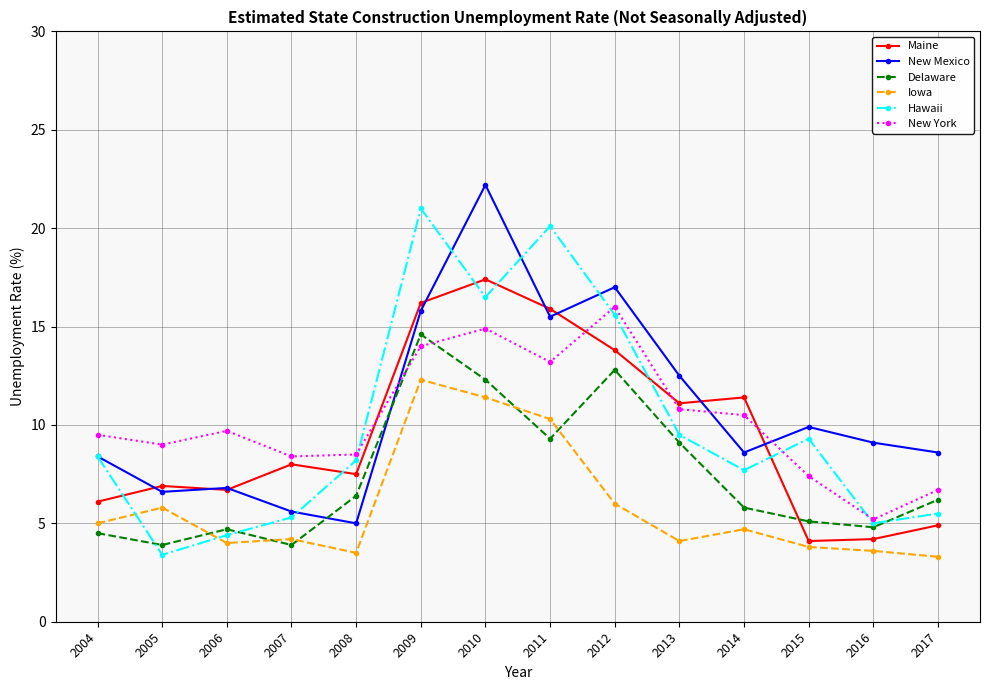

Which series has the largest total across all categories?

New Mexico